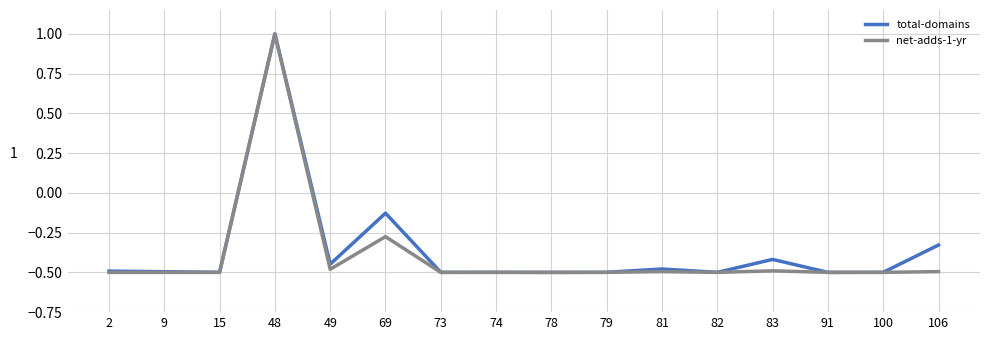

How many positive values does the total-domains series have?

1